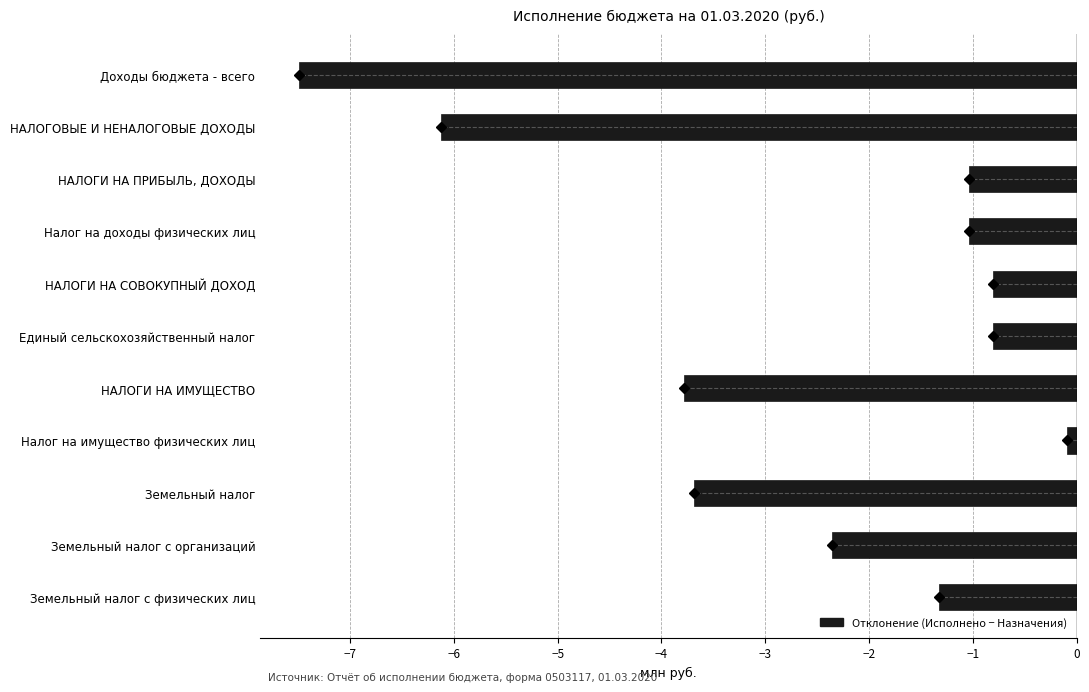

Read the value at Доходы бюджета - всего.

-7.5